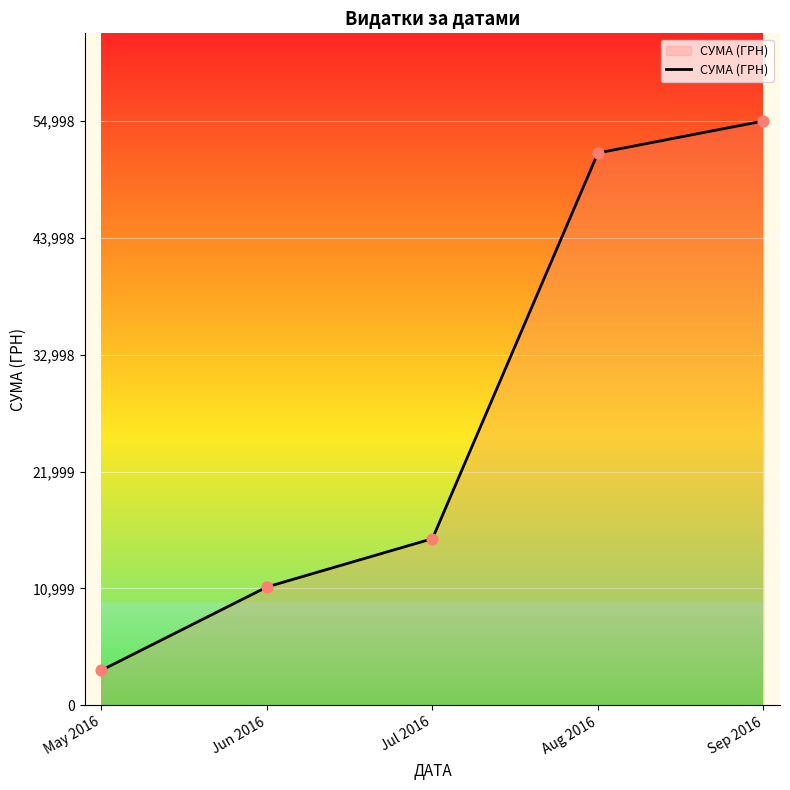

What is the change in value from May 2016 to Jun 2016?

+7840.7